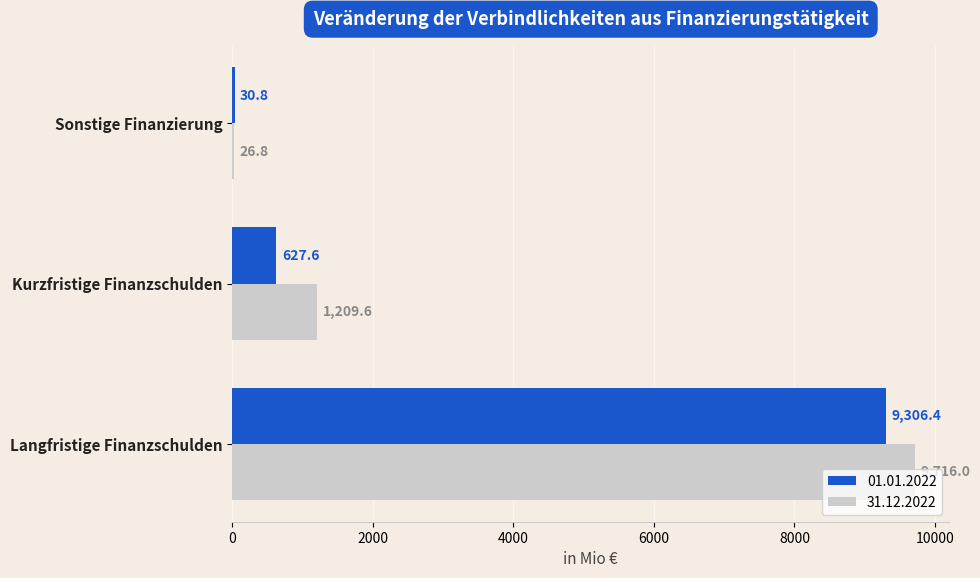

True or false: 01.01.2022 has a value of 30.8 at Sonstige Finanzierung.

True